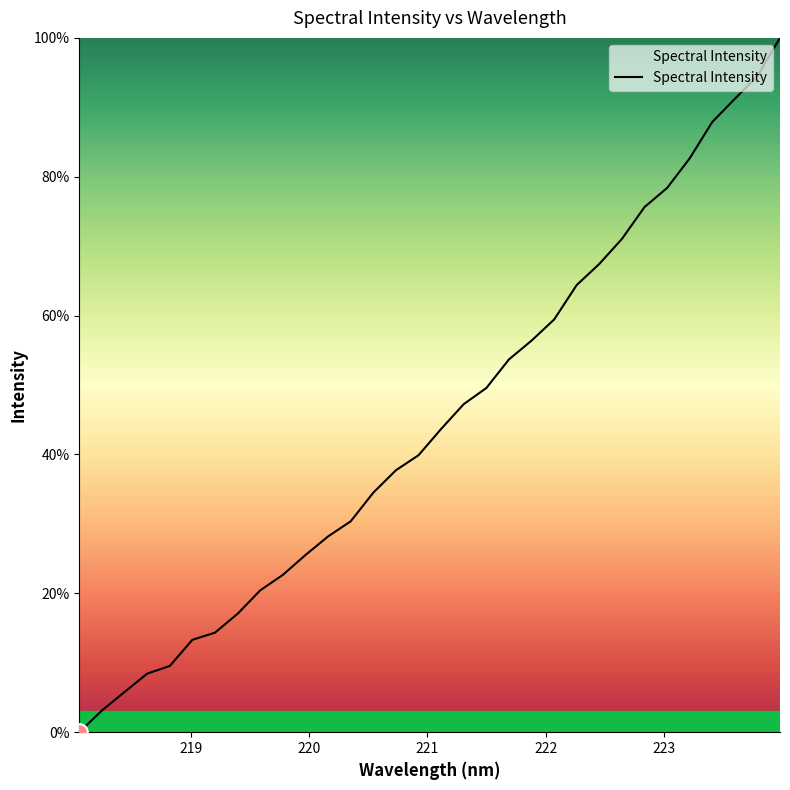

What is the maximum value shown in the chart?

100.0